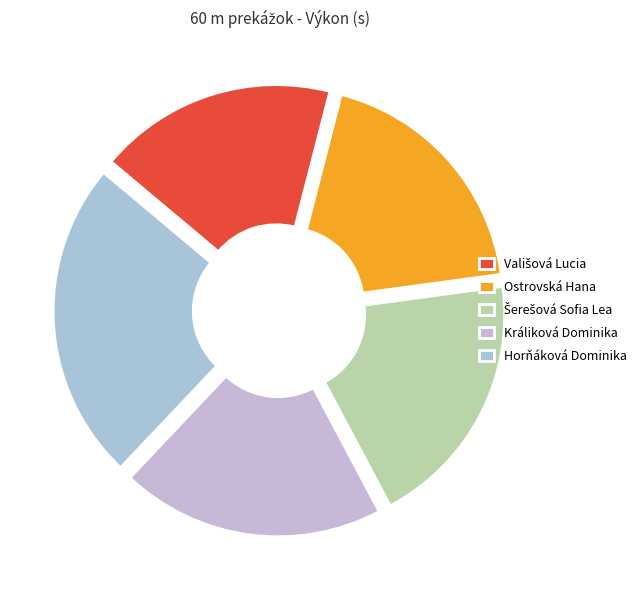

To the nearest percent, what is the average slice percentage?

20%